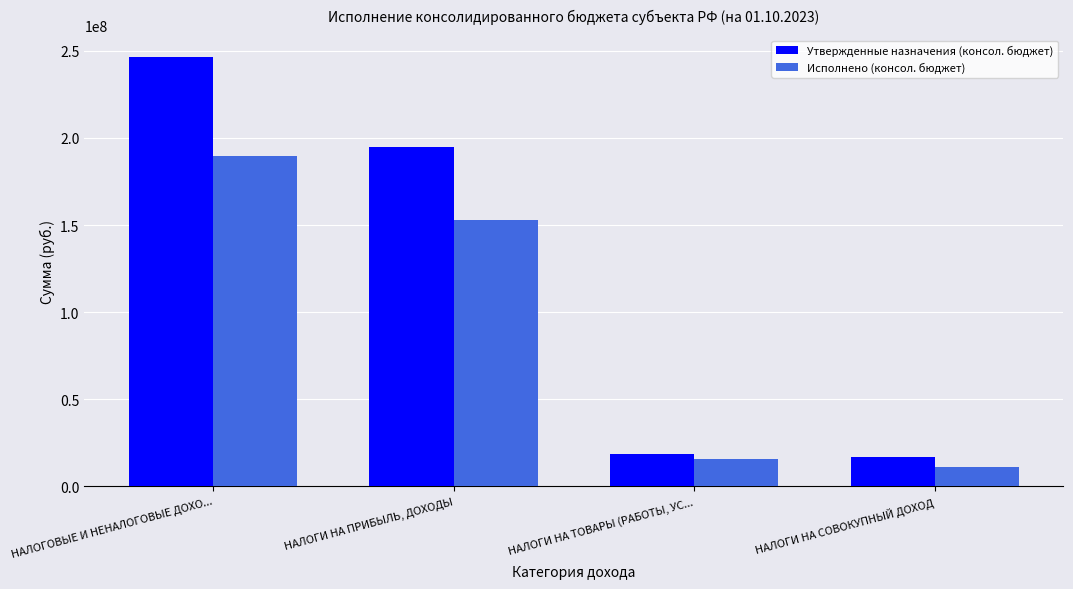

True or false: Исполнено (консол. бюджет) has a value of 189811088.8 at НАЛОГОВЫЕ И НЕНАЛОГОВЫЕ ДОХО....

True